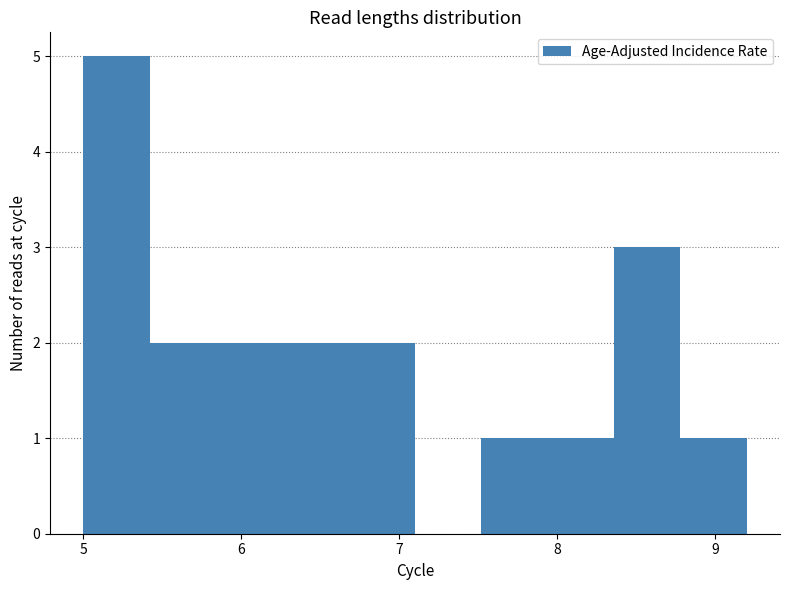

What is the height of the bar covering 5.84 to 6.26 on the x-axis? Neither the bar edges nor the heights are printed on the chart, so give them approximately, as read against the axes.

2